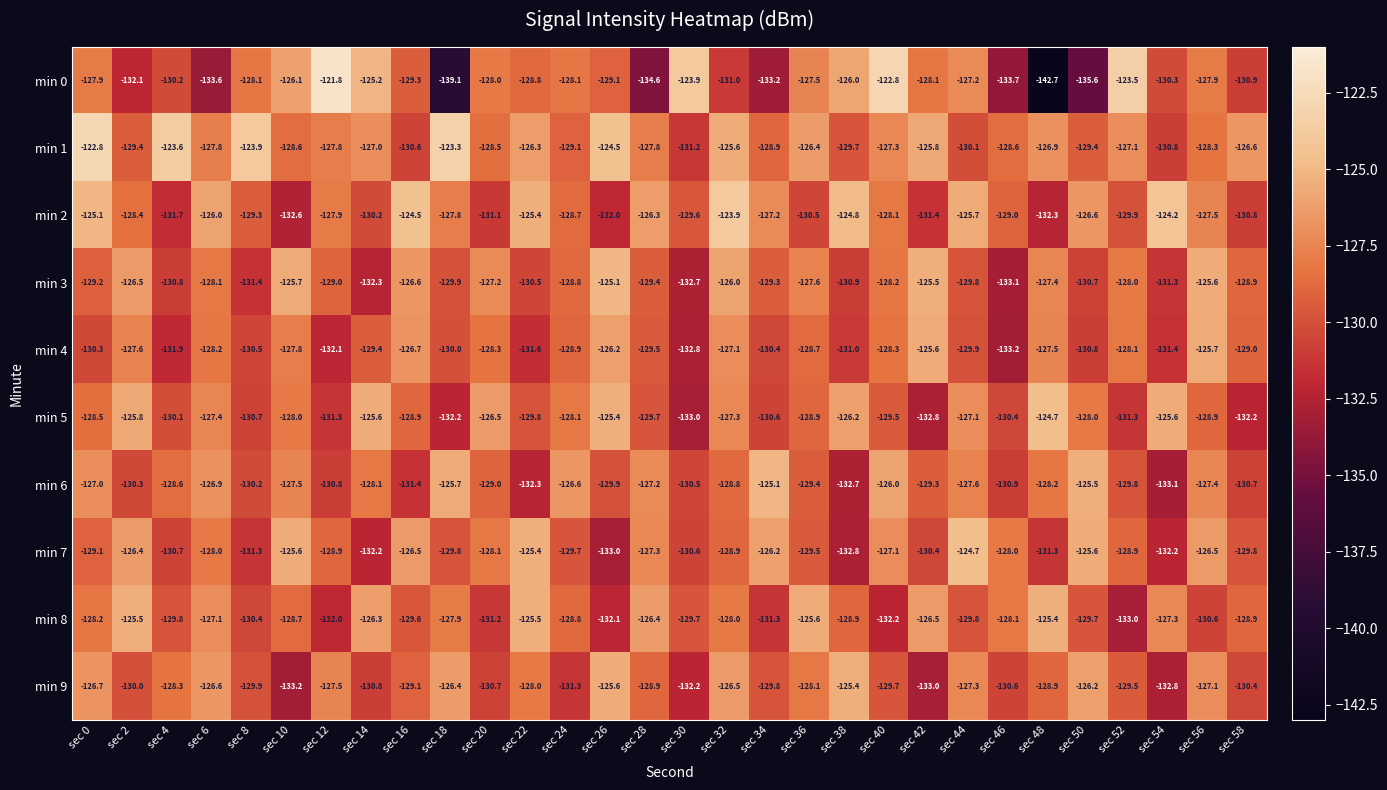

The min 4 series shows -131.0 at sec 38. True or false?

True